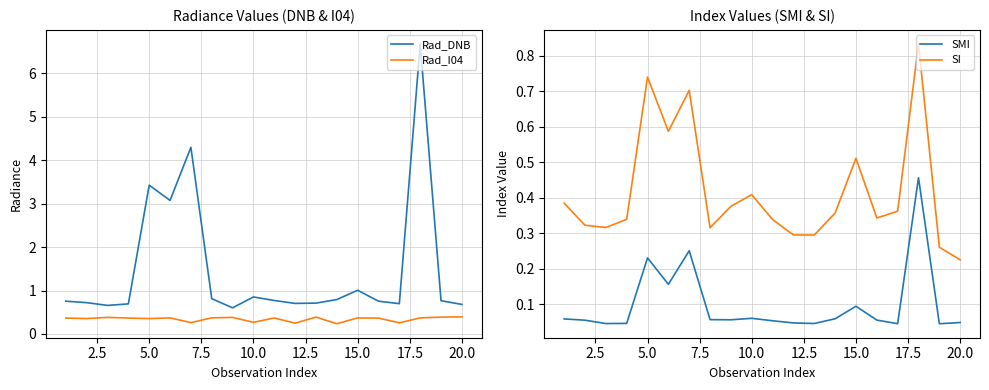

What is the sum of all SI values?

8.3